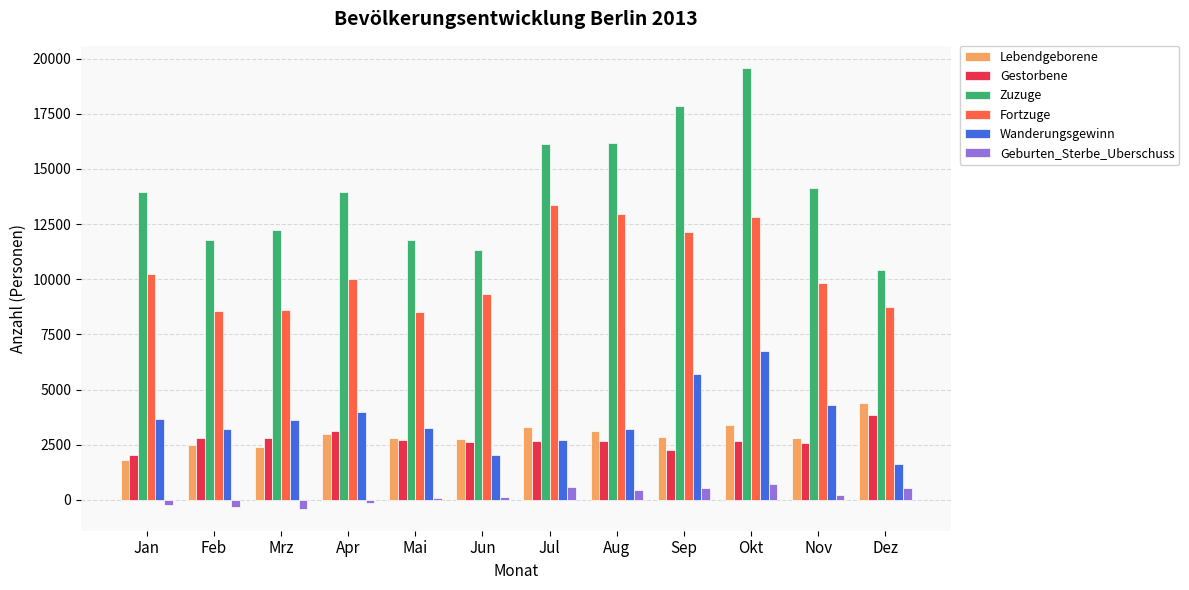

What is the minimum value for Geburten_Sterbe_Uberschuss?

-398